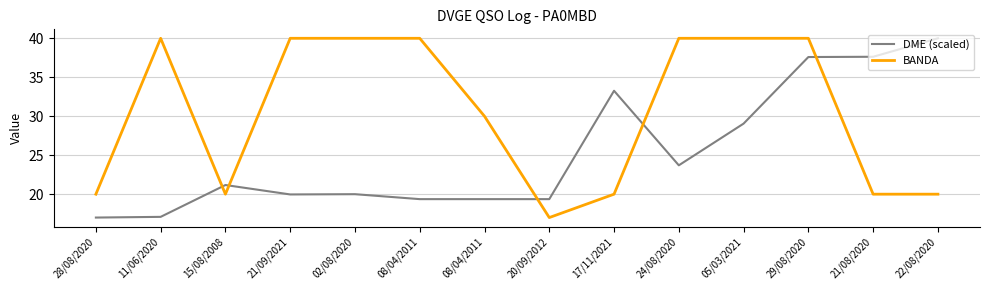

Does the chart have visible grid lines?

Yes